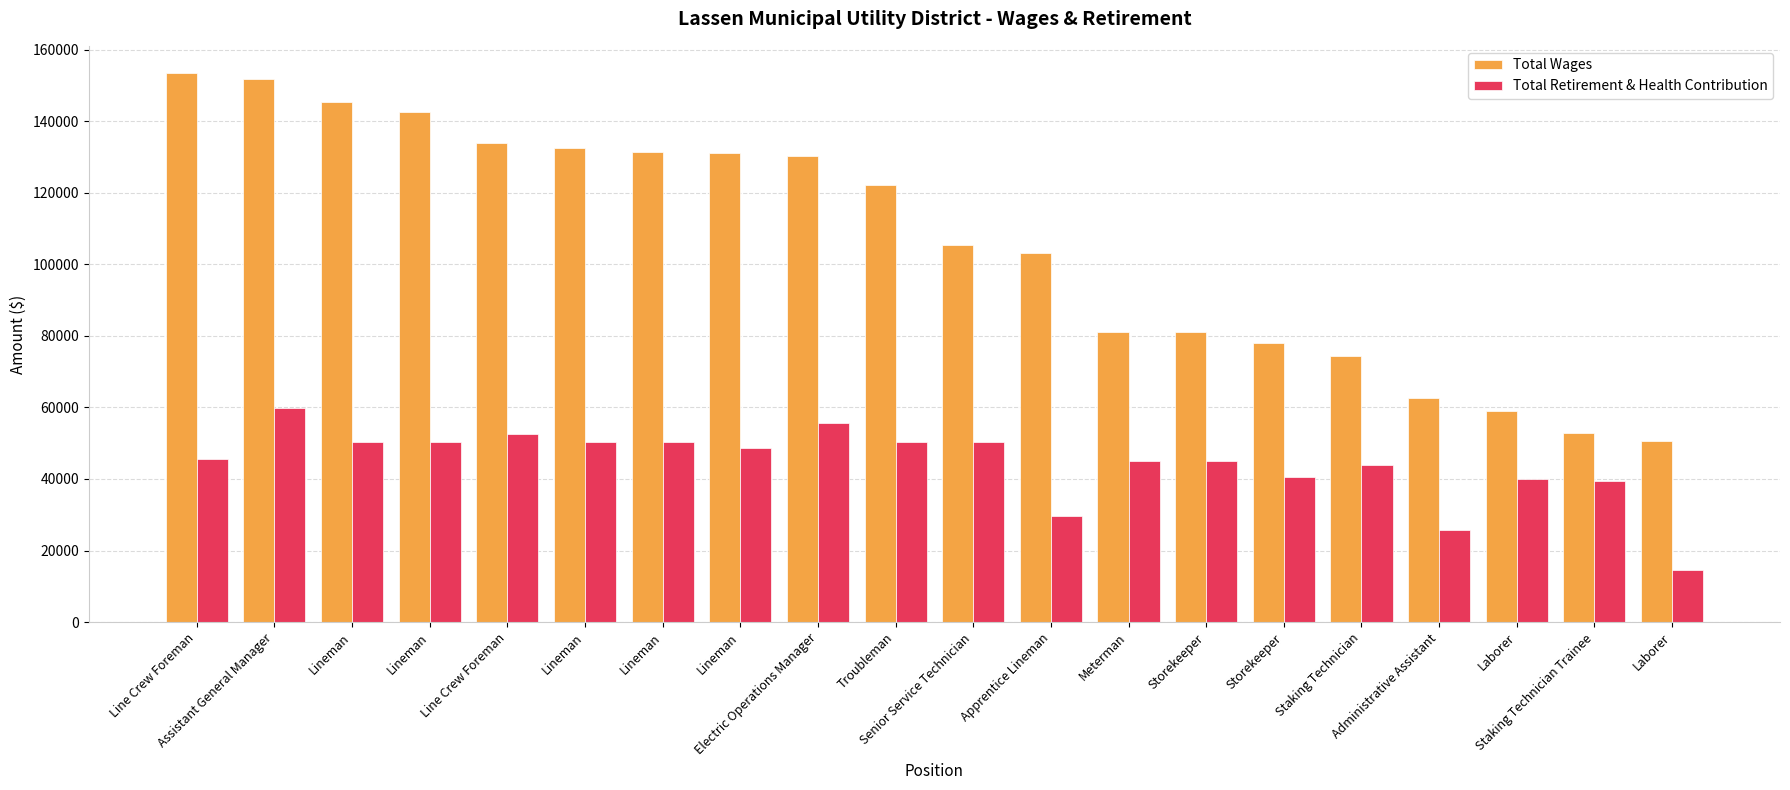

Does the chart contain any negative values?

No